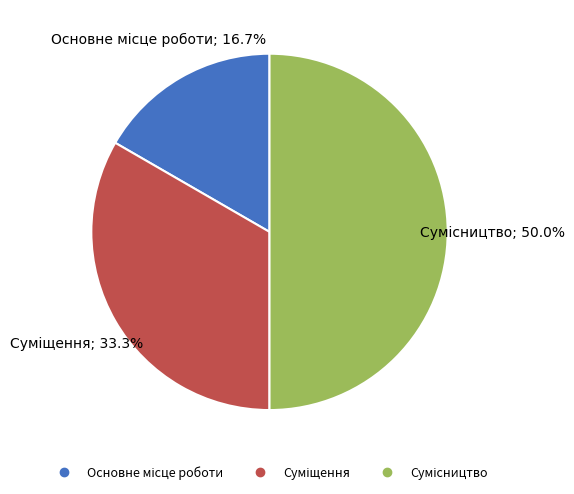

Count the number of slices in the pie.

3